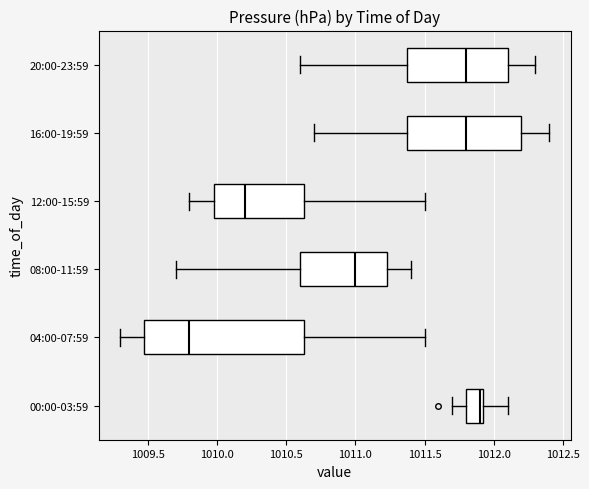

Which box has the furthest to the left median line?

04:00-07:59